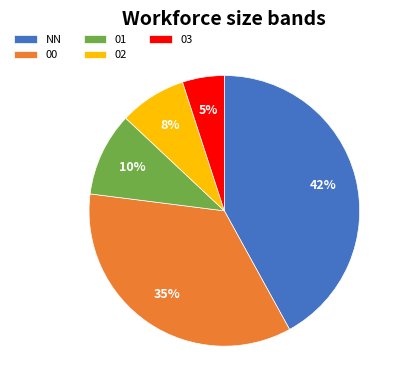

Is there a majority slice in this chart?

No